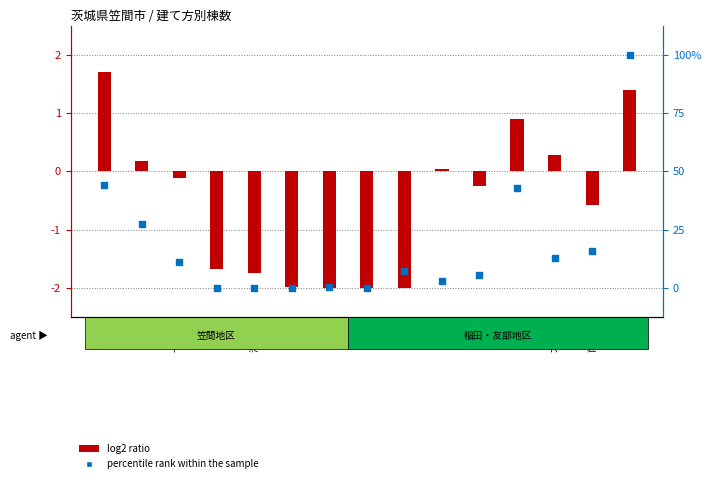

What are all the series names shown in the legend?

log2 ratio, percentile rank within the sample